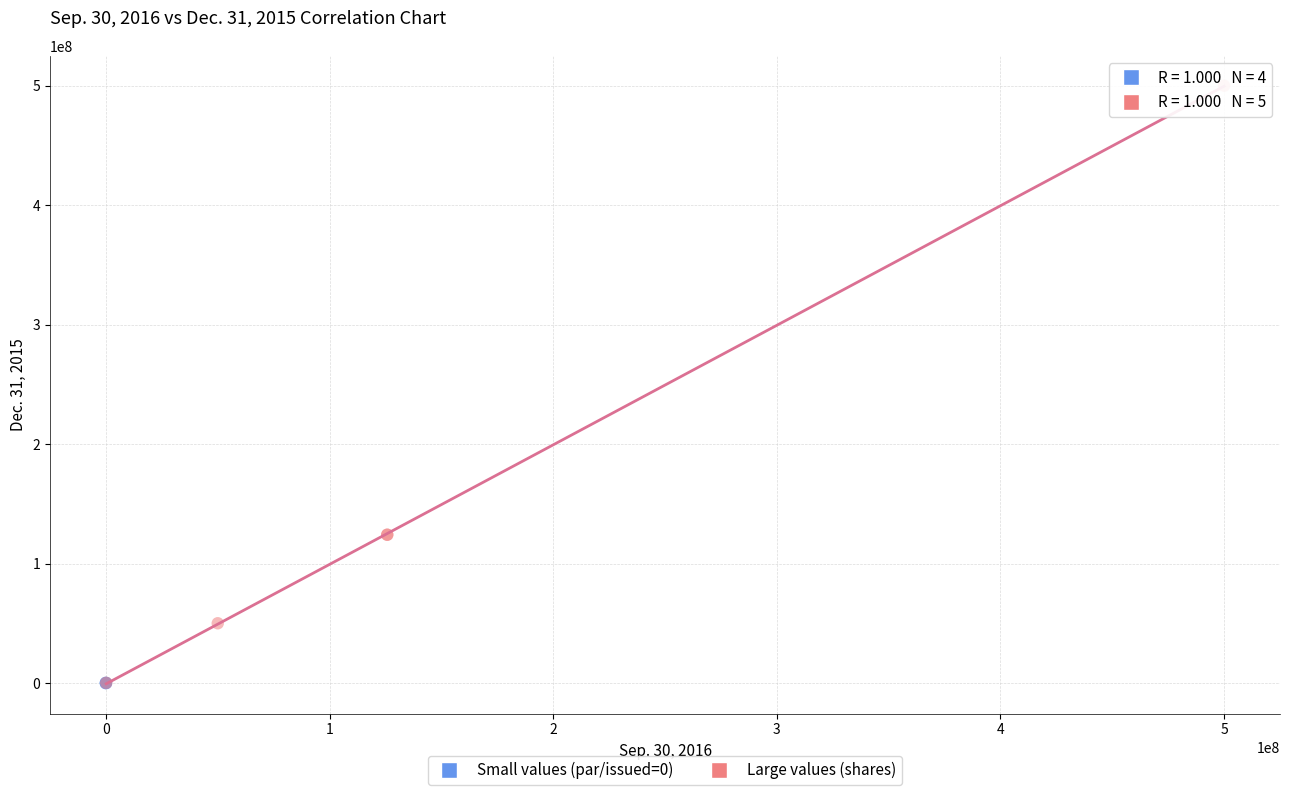

Which series has the largest Y range (max minus min)?

Large values (shares)